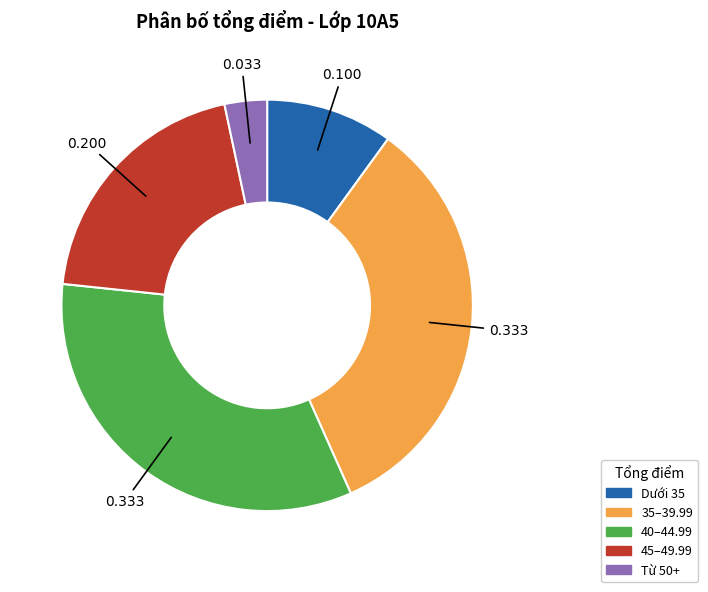

Is 35–39.99 the majority of the pie?

No